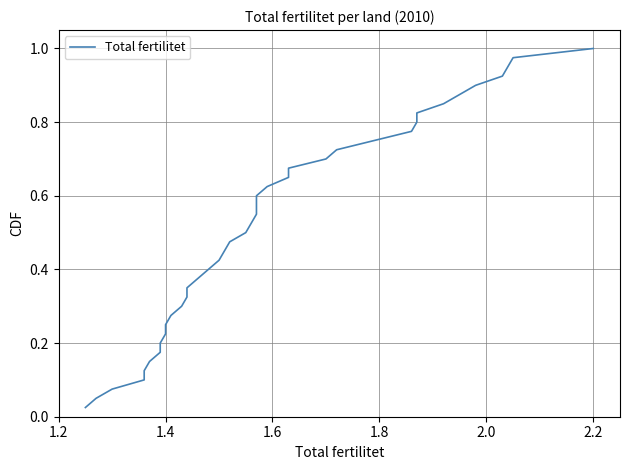

How many lines are shown in the chart?

1